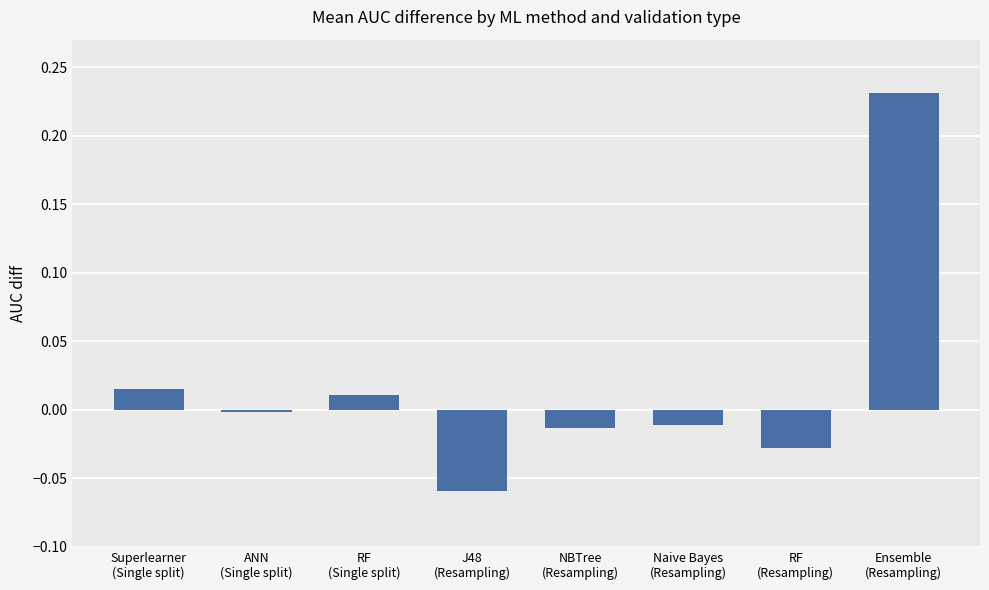

How many categories are shown in the chart?

8